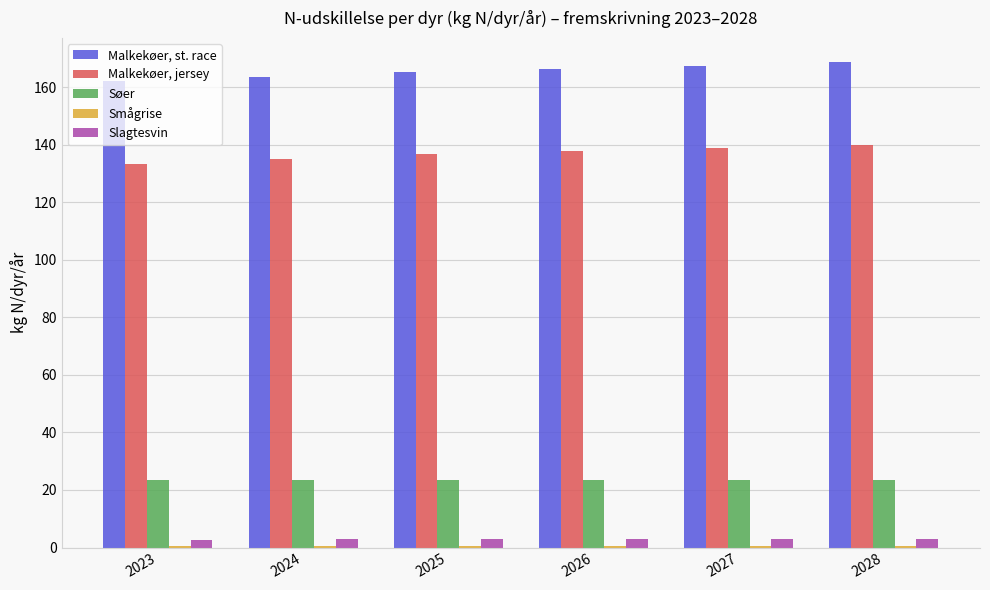

The Malkekøer, jersey series shows 182.6 at 2024. True or false?

False